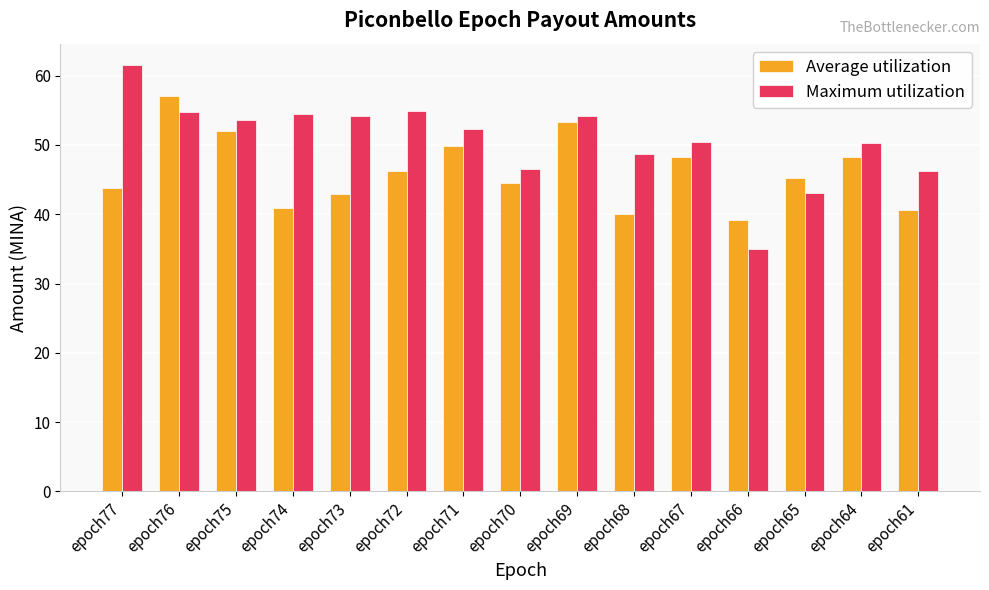

Is it true that Maximum utilization equals 46.2 at epoch61?

True